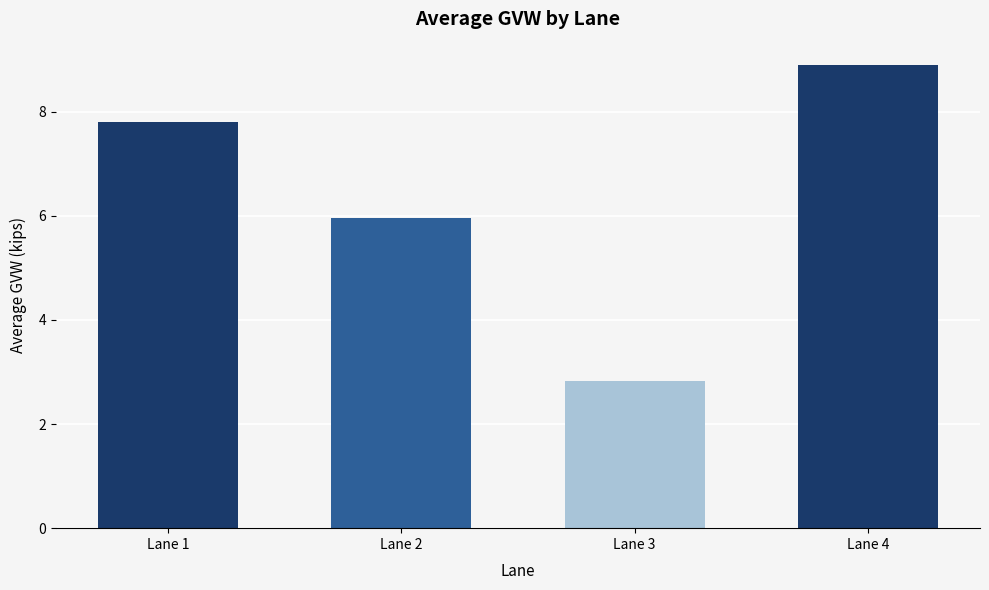

List the labels in order of value, smallest first.

Lane 3, Lane 2, Lane 1, Lane 4